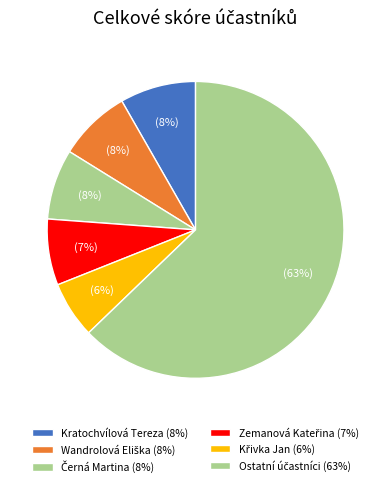

How many slices are in this pie chart?

6